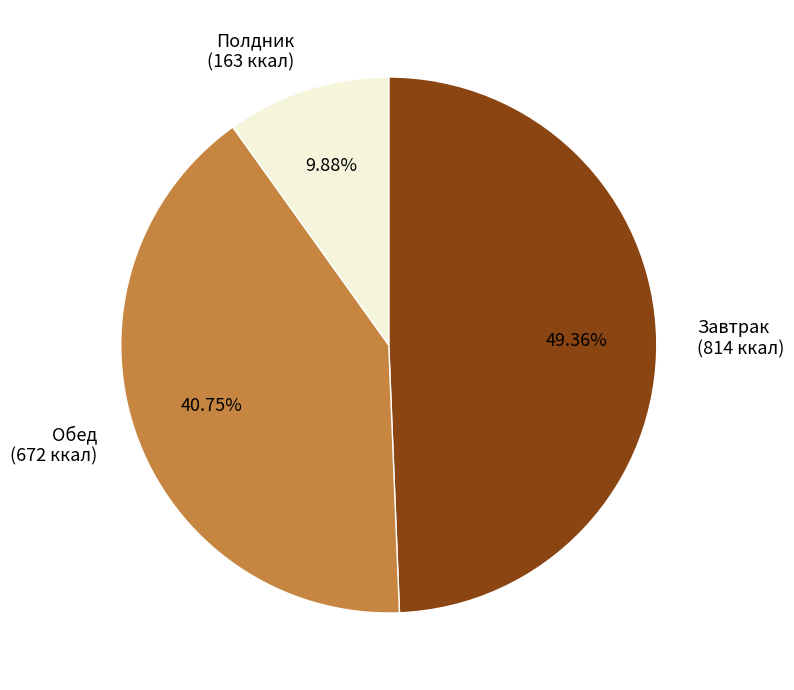

Which has a higher value, Обед (672 ккал) or Полдник (163 ккал)?

Обед (672 ккал)